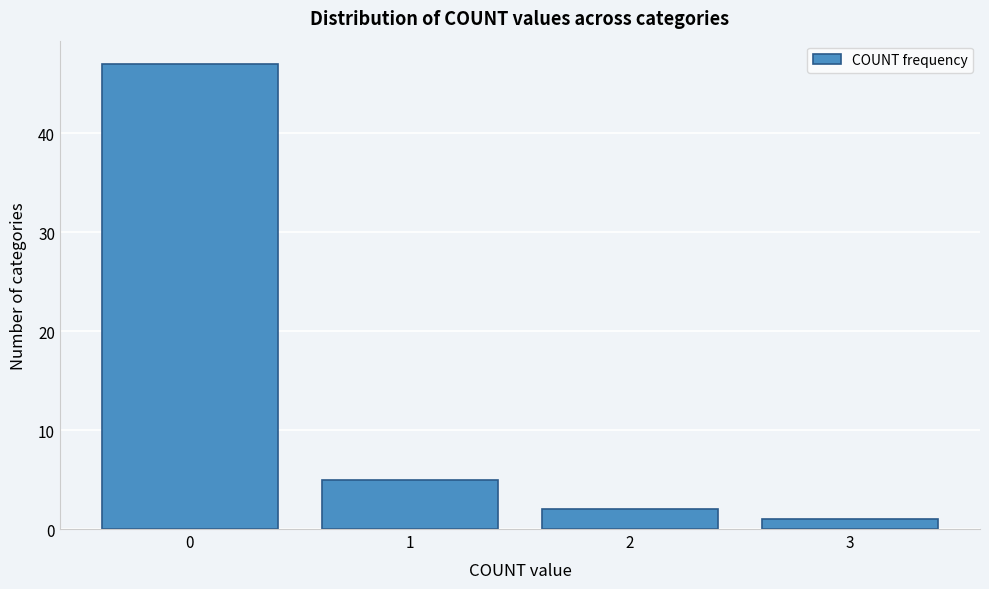

Reading left to right, list all the values displayed in this chart.

47	5	2	1